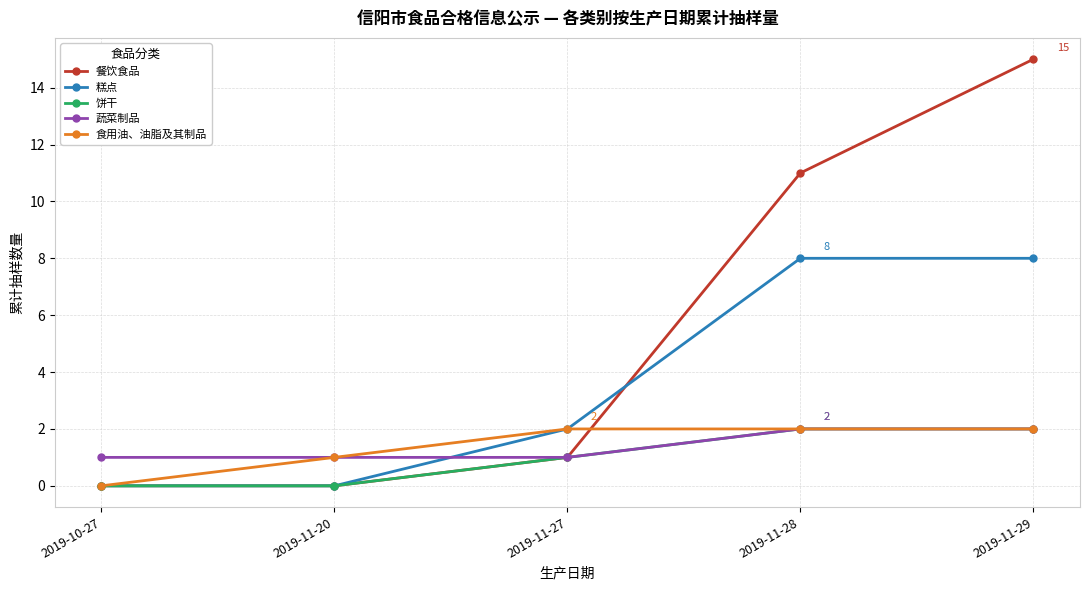

What is the spread (max minus min) of values at 2019-11-29?

13